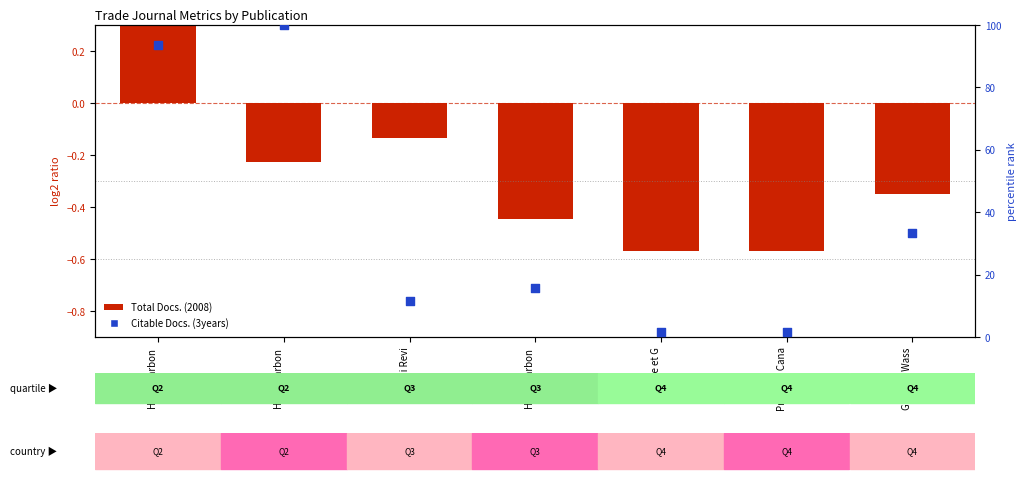

Which series reaches the minimum Y coordinate?

Total Docs. (2008)